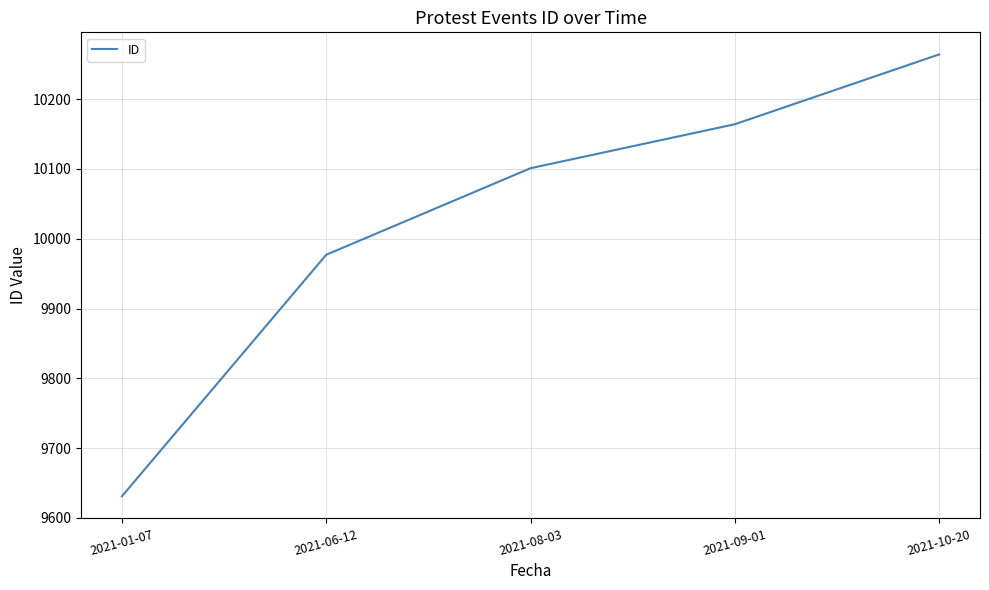

Approximately how many times larger is the value at 2021-06-12 compared to 2021-10-20?

1.0